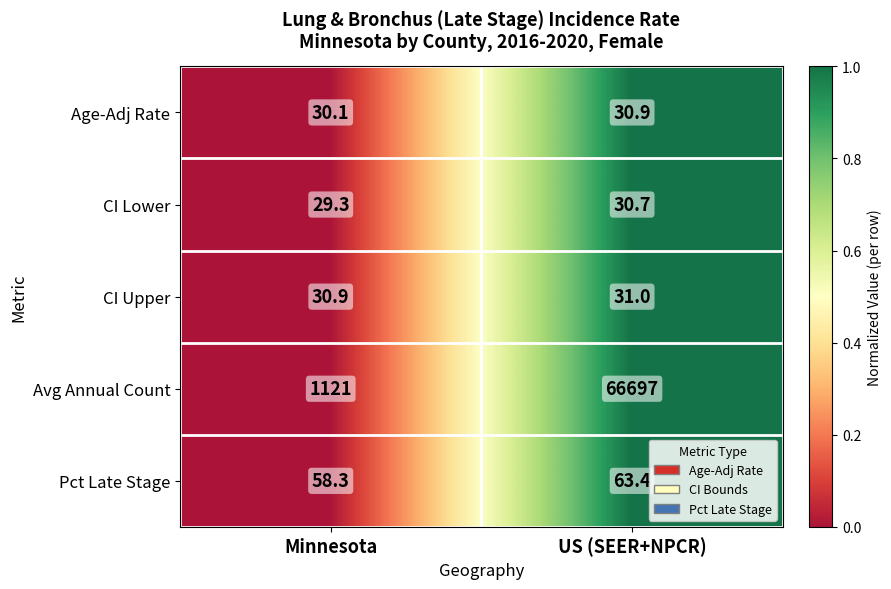

What is the total value across all series at US (SEER+NPCR)?

66853.0